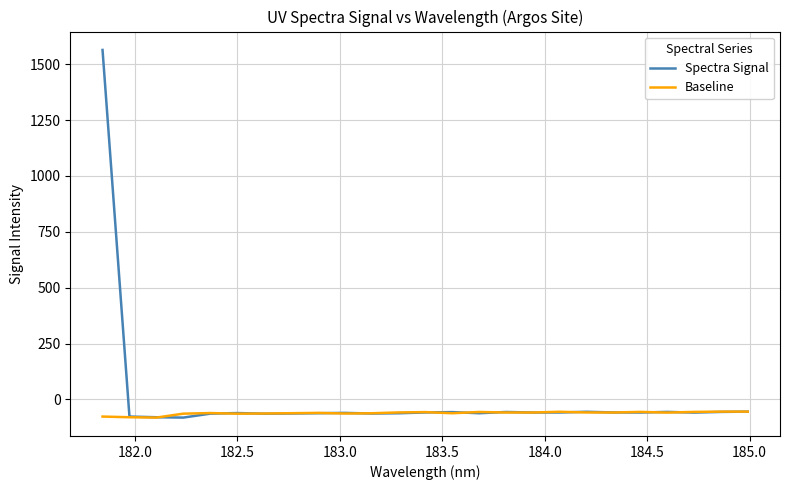

What is the greatest value displayed?

1564.1